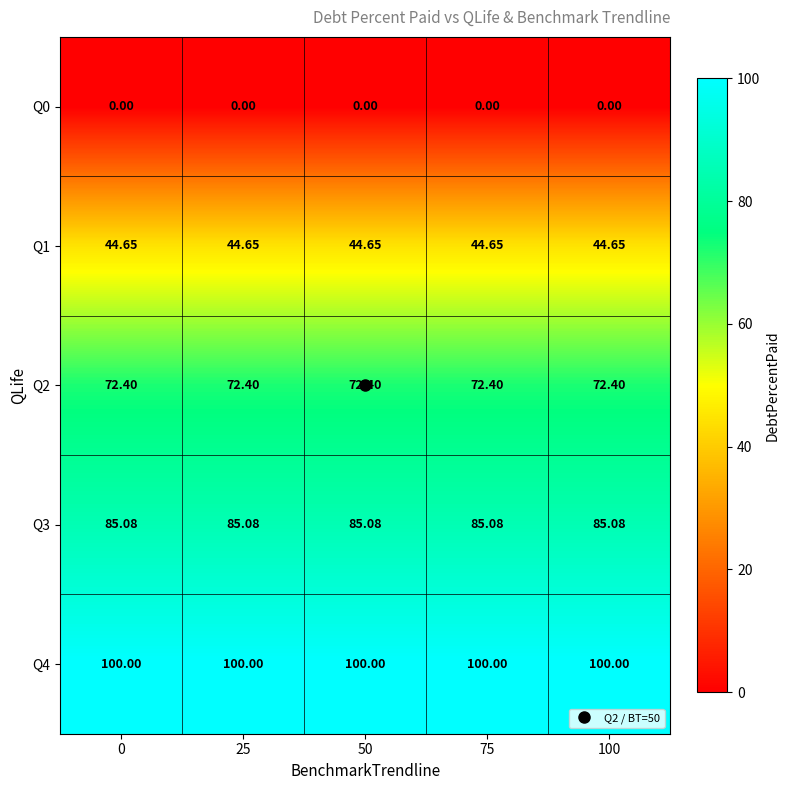

Is the value of Q3 at 50 greater than the value of Q1 at 75?

Yes